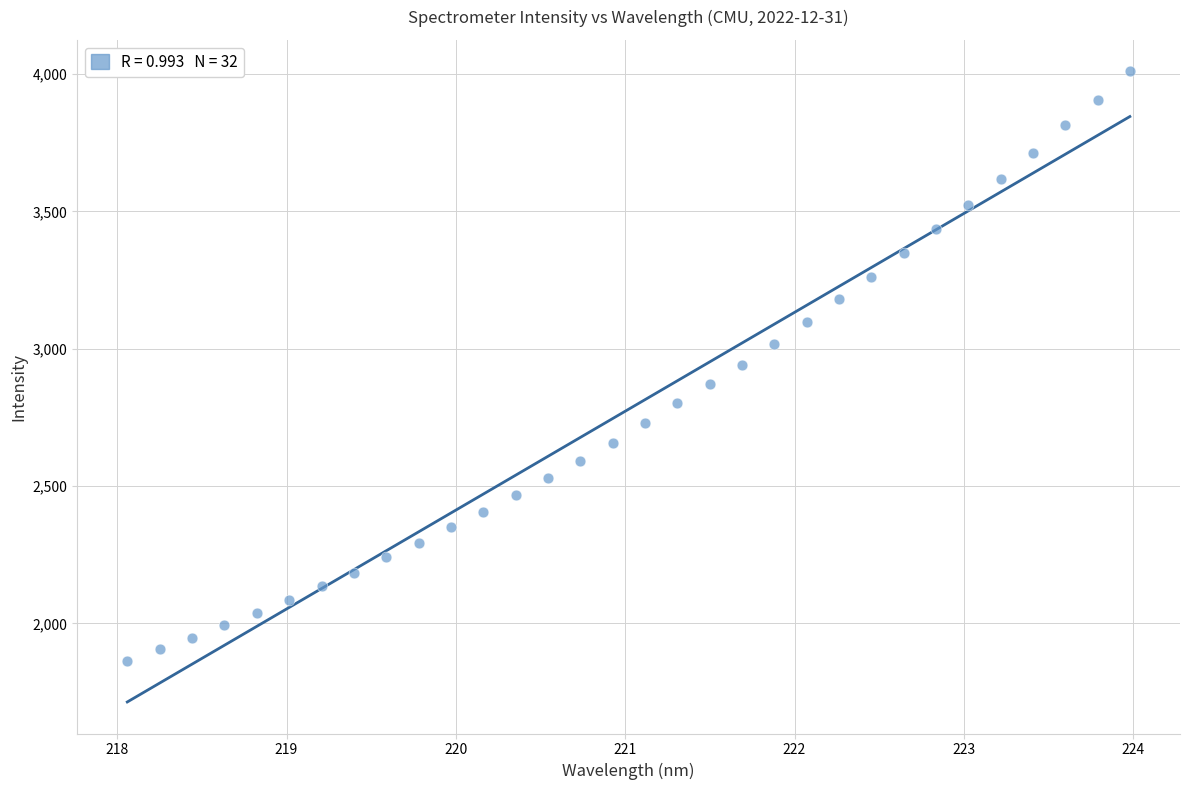

What is the range of X values (max minus min)?

5.9